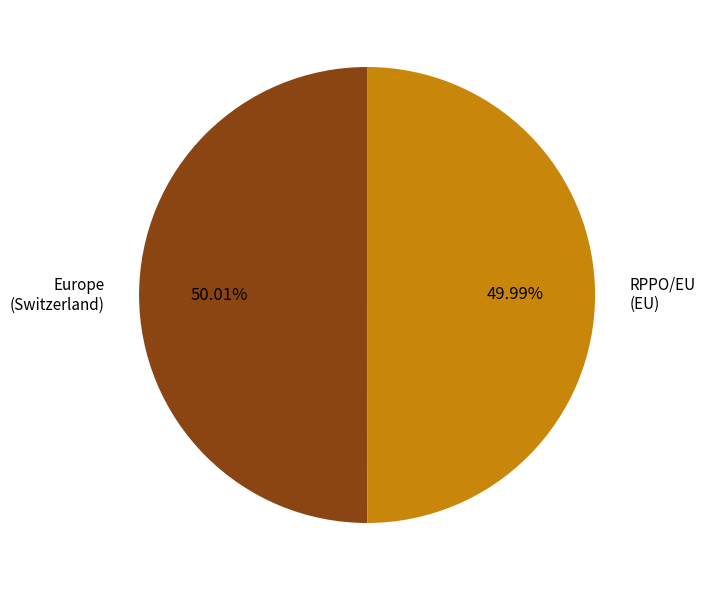

Is it true that RPPO/EU is 62% of the pie?

False